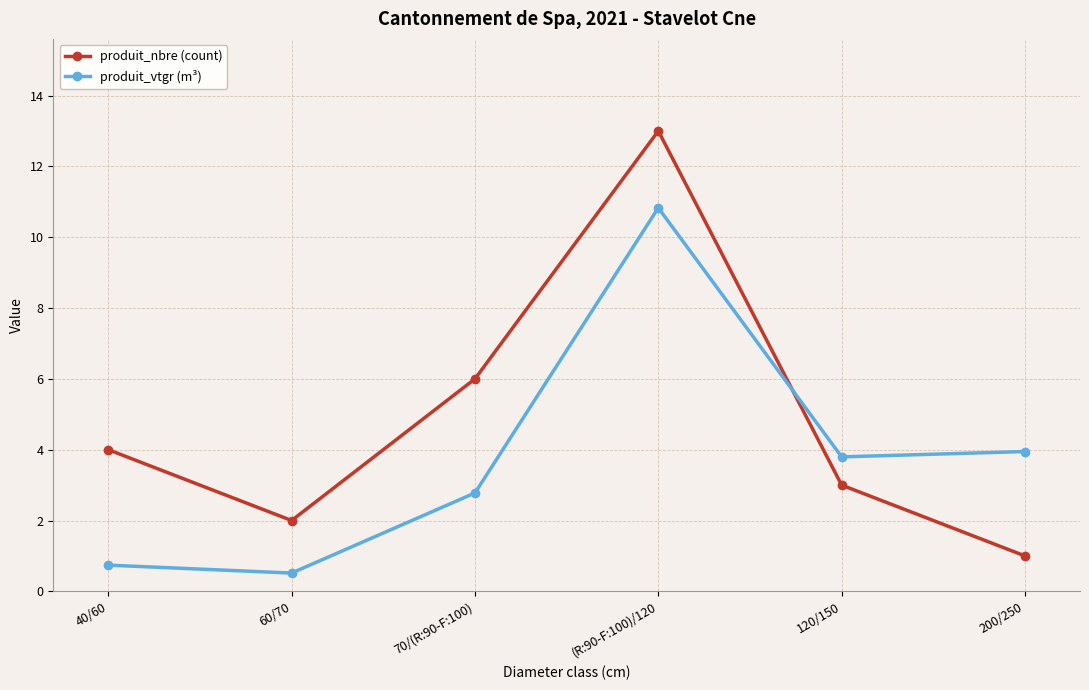

What is the total value across all series at 200/250?

4.9